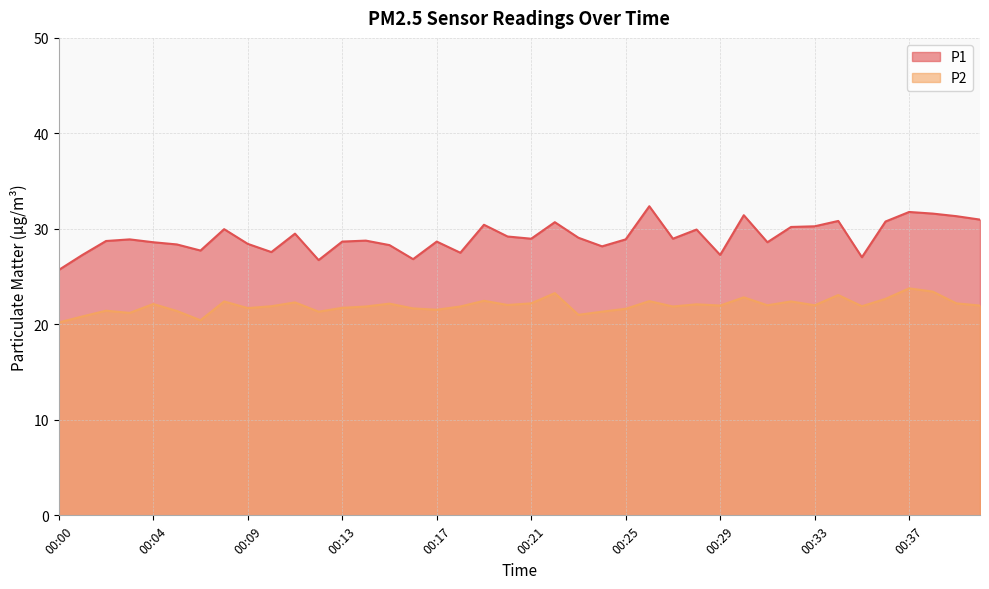

True or false: P2 has a value of 33.2 at 00:28.

False